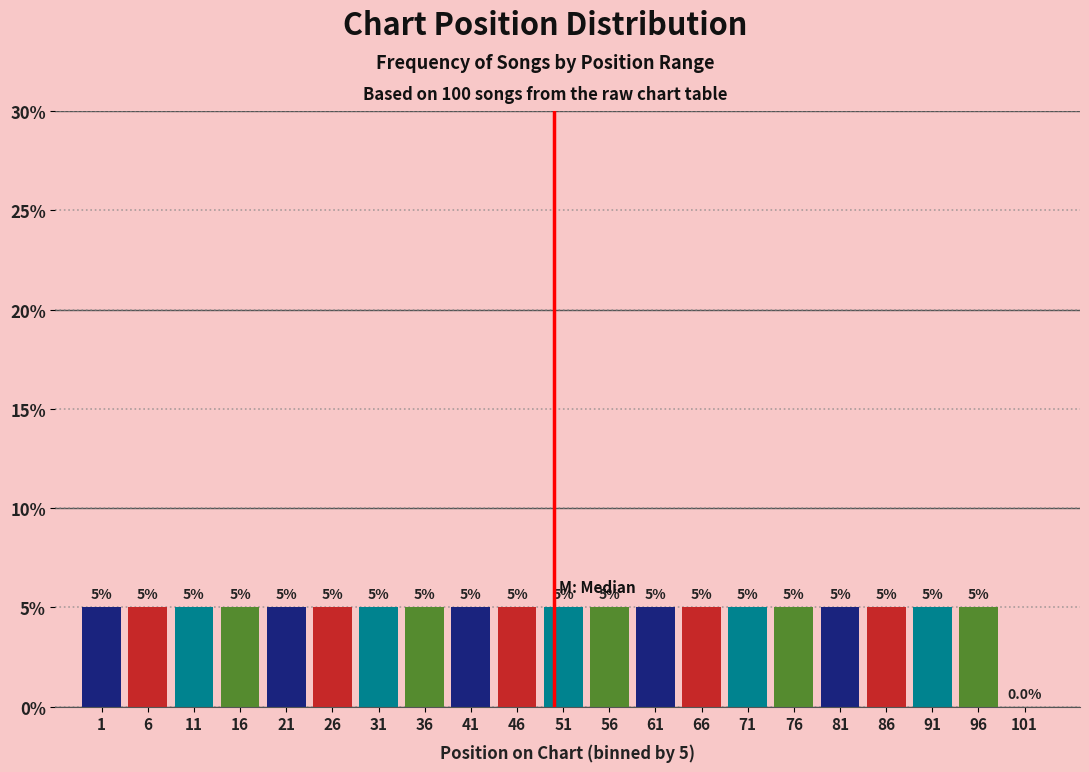

Reading left to right, extract all data points from this chart.

1=5	6=5	11=5	16=5	21=5	26=5	31=5	36=5	41=5	46=5	51=5	56=5	61=5	66=5	71=5	76=5	81=5	86=5	91=5	96=5	101=0